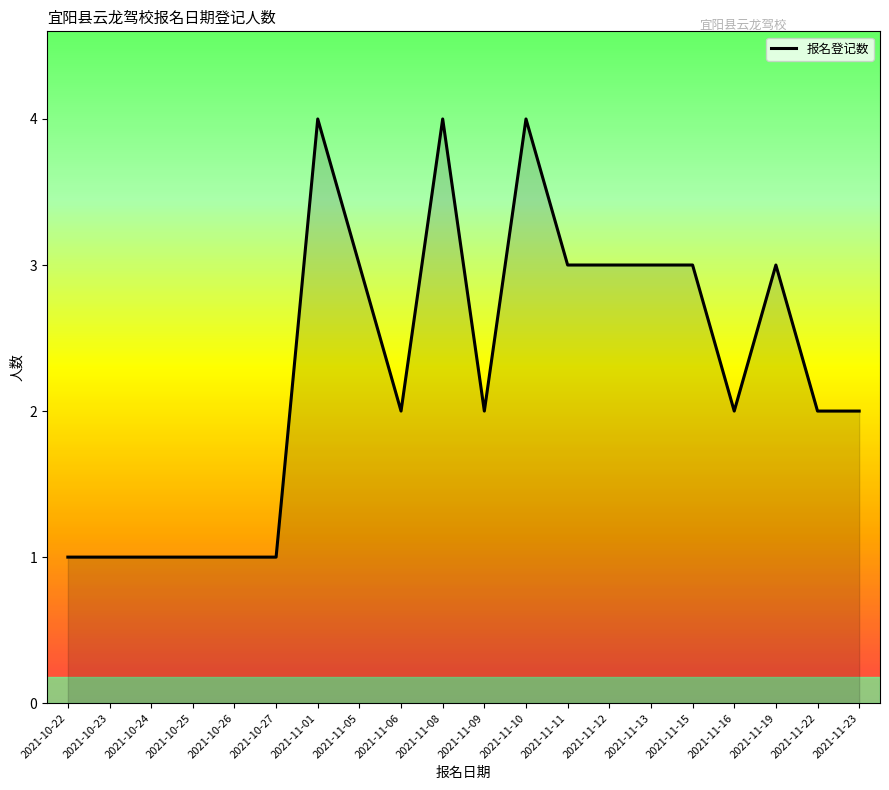

What position from the left is 2021-10-24?

3